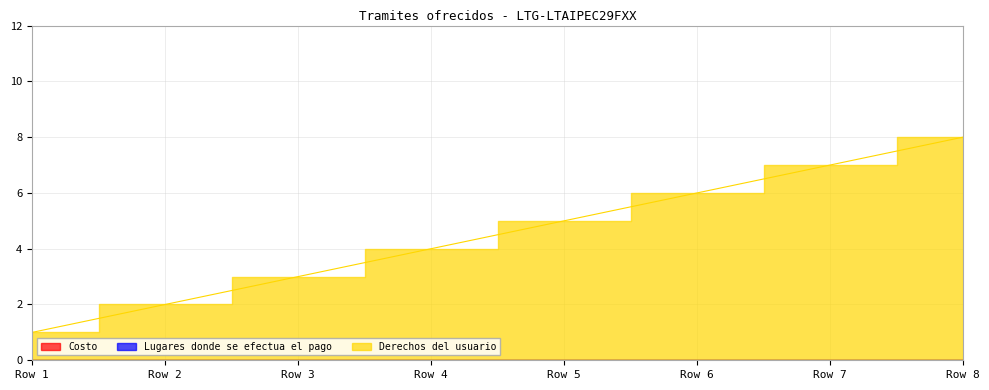

At how many categories does at least one series exceed 1?

7